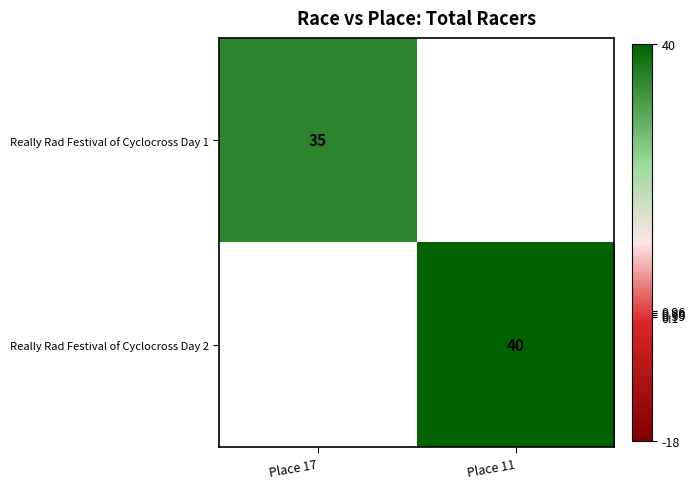

The Really Rad Festival of Cyclocross Day 1 series shows 35 at Place 17. True or false?

True